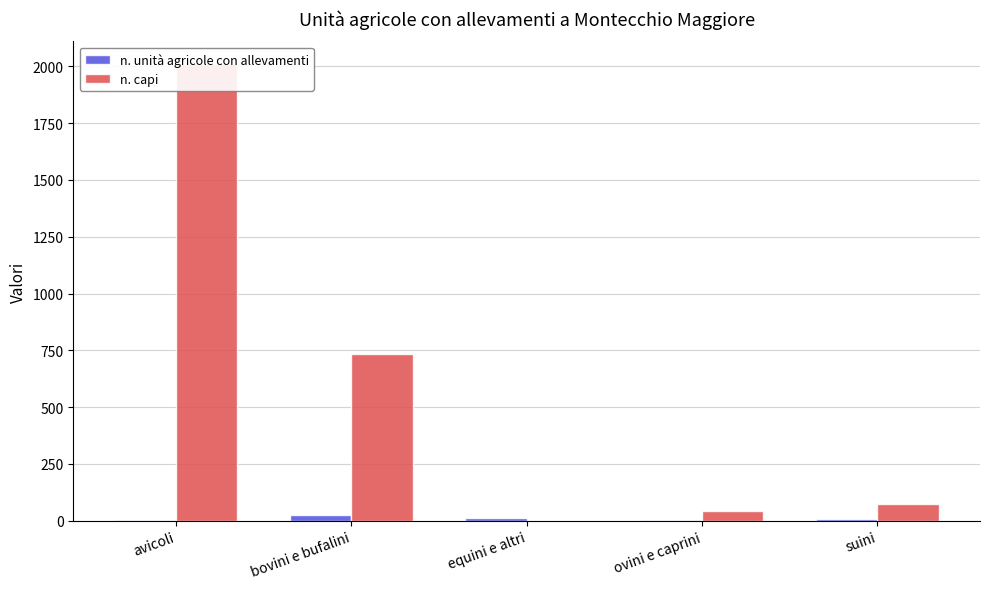

What is the approximate value of n. capi at avicoli, to the nearest 50?

2000